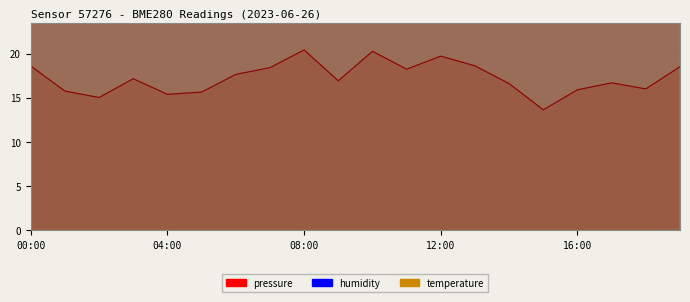

What is the label of the 5th point from the right?

15:00